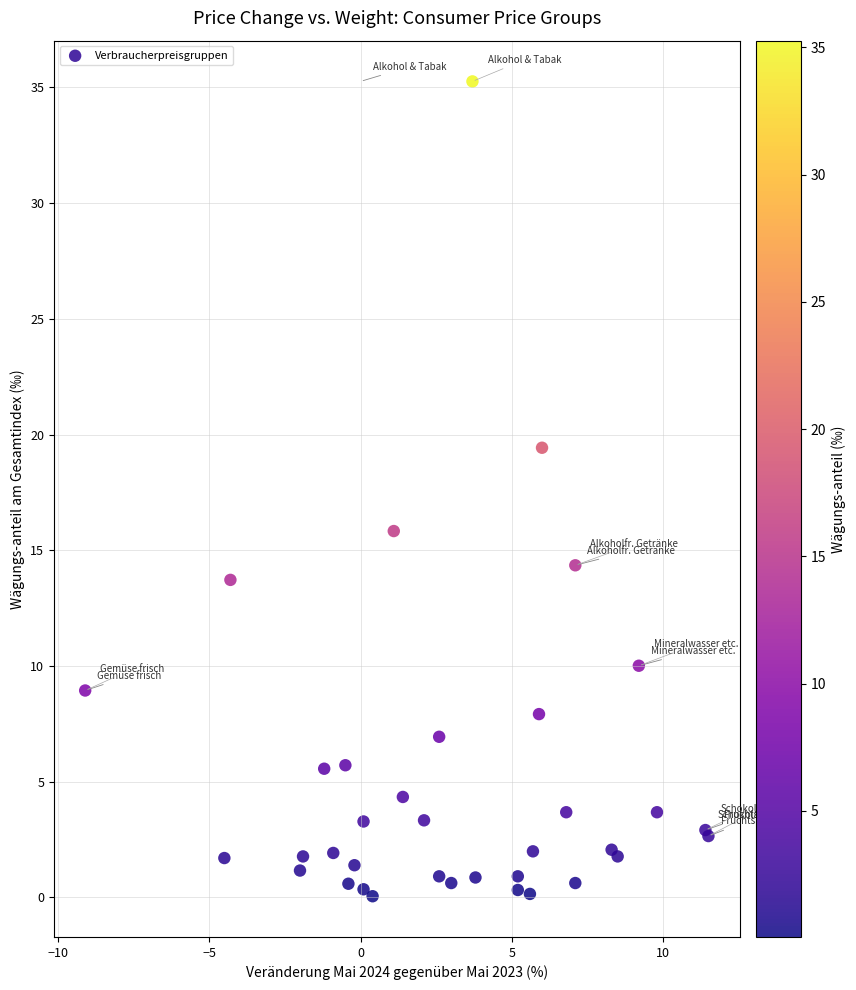

What Y value in the scatter plot is closest to 17?

15.8